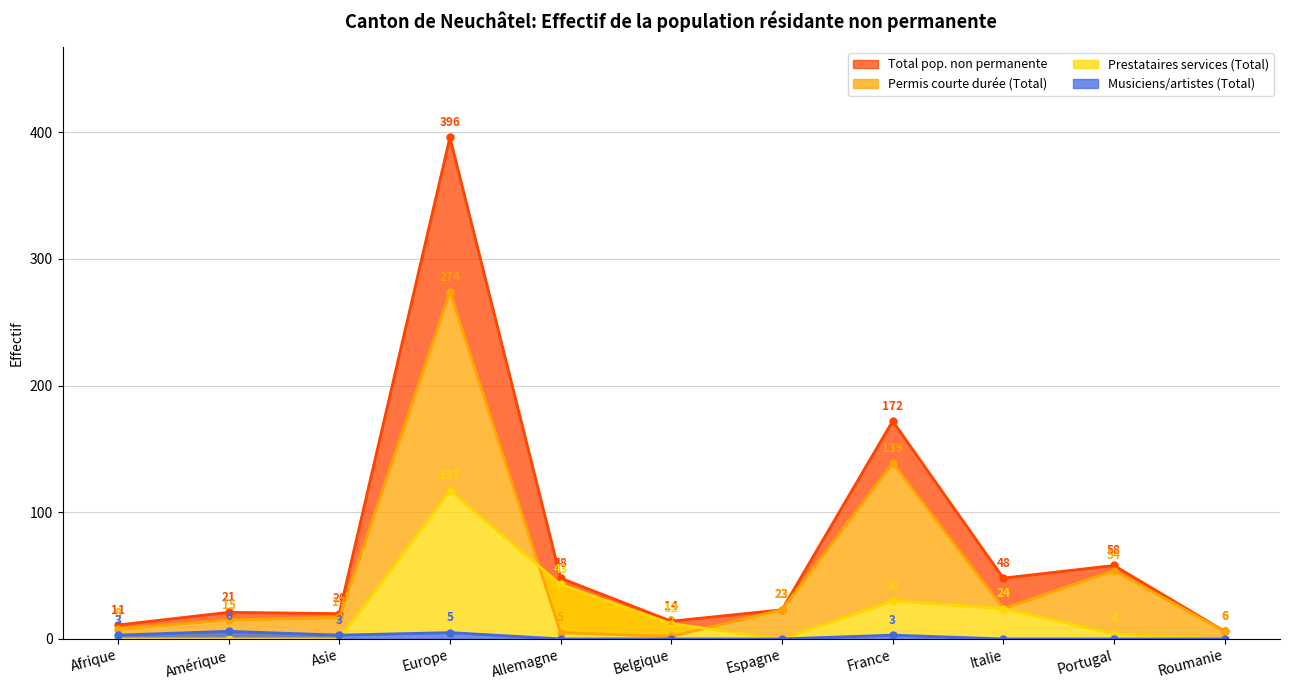

True or false: Prestataires services (Total) and Permis courte durée (Total) intersect in this chart.

True